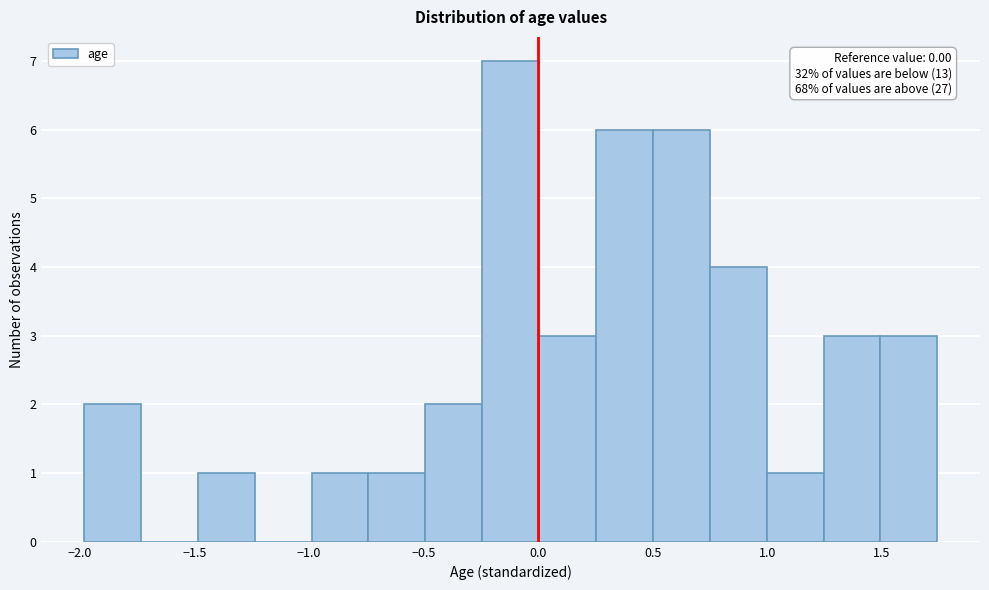

Which range on the x-axis has the tallest bar?

-0.25 to 0.00